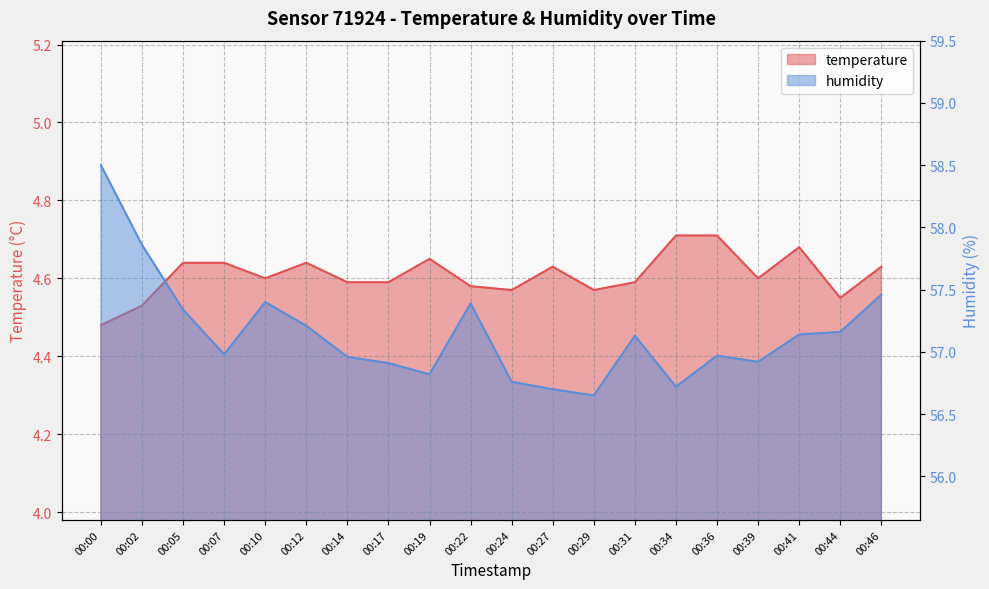

What is the minimum value shown in the chart?

4.5